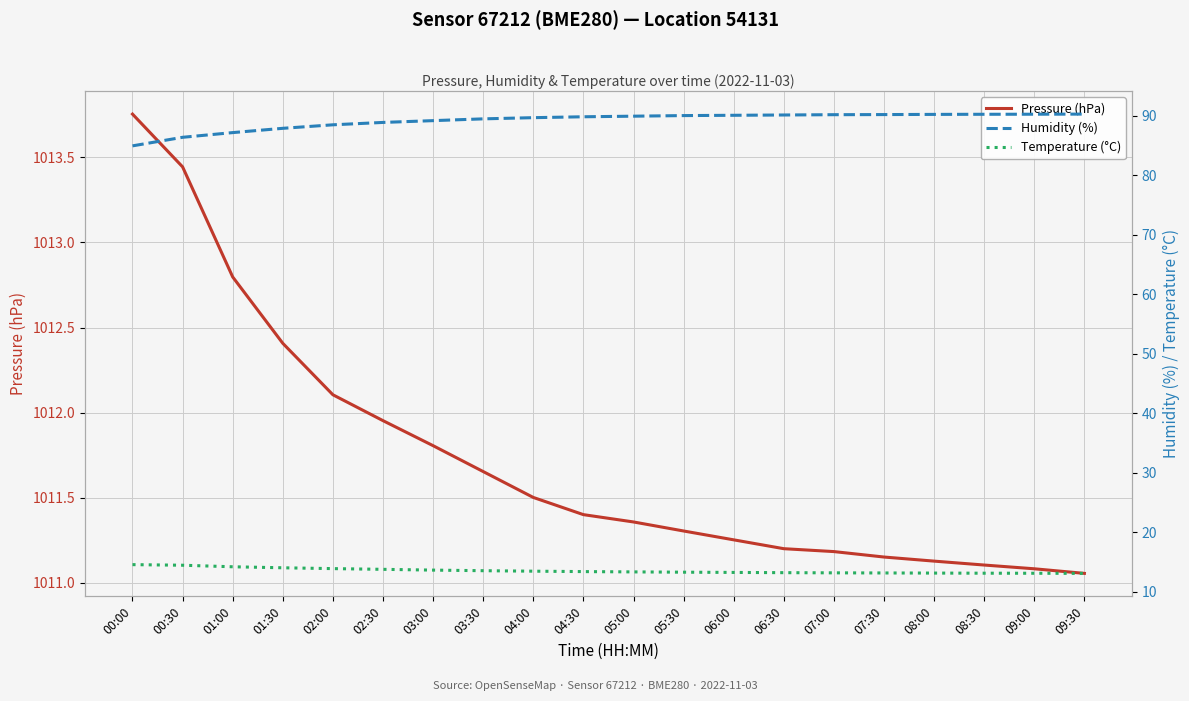

Reading left to right, extract all data points from this chart.

Pressure (hPa): 00:00=1013.8	00:30=1013.4	01:00=1012.8	01:30=1012.4	02:00=1012.1	02:30=1012.0	03:00=1011.8	03:30=1011.7	04:00=1011.5	04:30=1011.4	05:00=1011.4	05:30=1011.3	06:00=1011.3	06:30=1011.2	07:00=1011.2	07:30=1011.2	08:00=1011.1	08:30=1011.1	09:00=1011.1	09:30=1011.1
Humidity (%): 00:00=85.0	00:30=86.4	01:00=87.2	01:30=87.9	02:00=88.5	02:30=88.9	03:00=89.2	03:30=89.5	04:00=89.7	04:30=89.8	05:00=90.0	05:30=90.0	06:00=90.1	06:30=90.2	07:00=90.2	07:30=90.2	08:00=90.2	08:30=90.3	09:00=90.3	09:30=90.3
Temperature (°C): 00:00=14.6	00:30=14.5	01:00=14.2	01:30=14.0	02:00=13.9	02:30=13.8	03:00=13.7	03:30=13.6	04:00=13.5	04:30=13.4	05:00=13.3	05:30=13.3	06:00=13.3	06:30=13.2	07:00=13.2	07:30=13.2	08:00=13.2	08:30=13.1	09:00=13.1	09:30=13.1